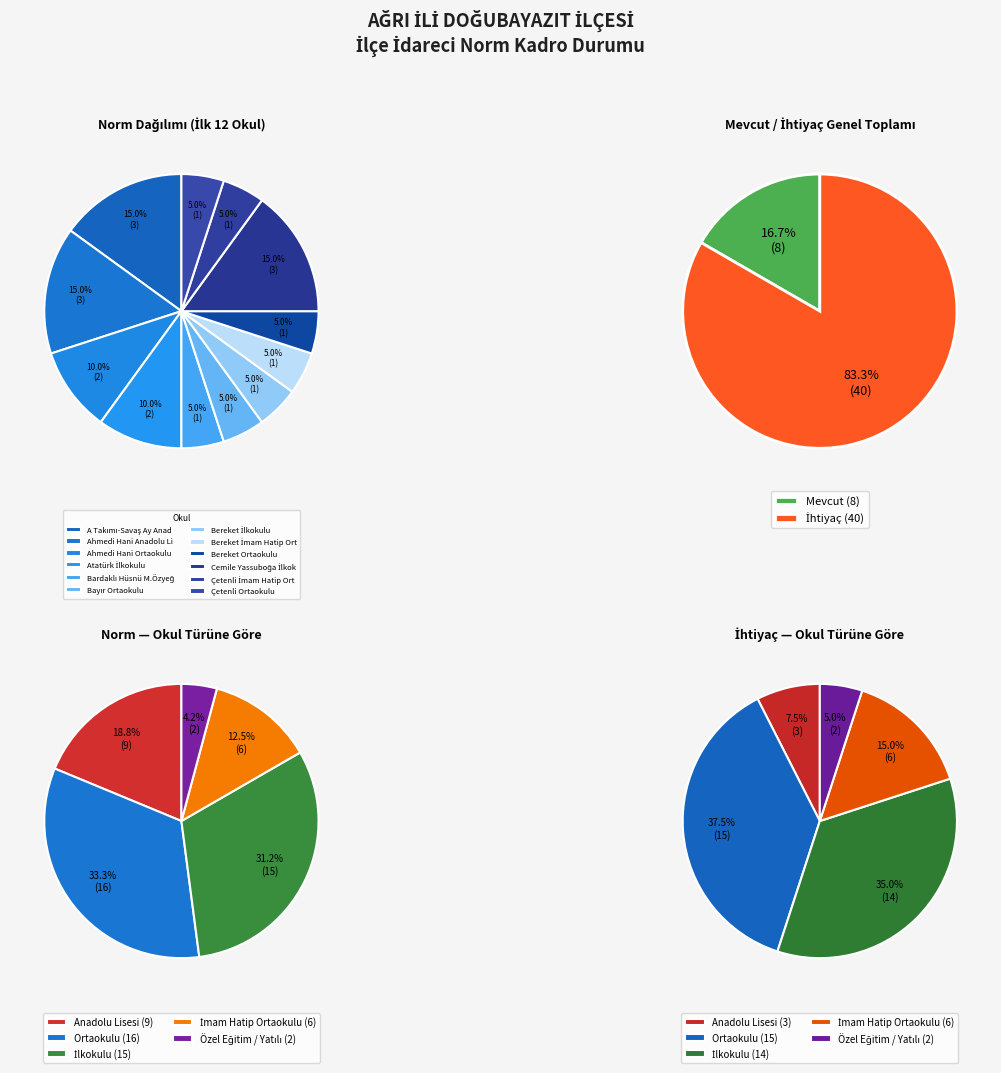

Which series has the largest range (max minus min)?

Norm